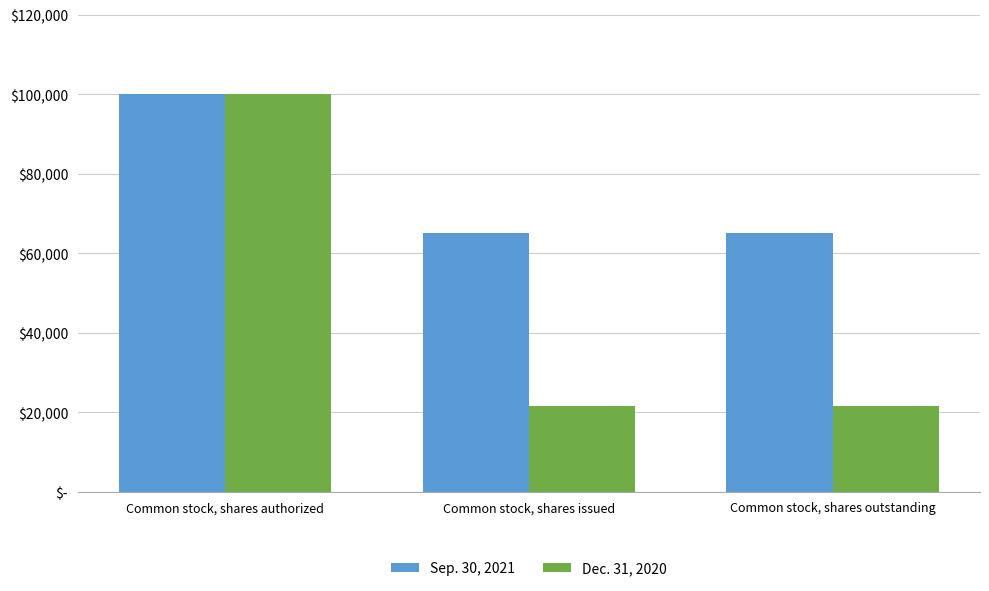

Are the bars grouped side by side (vs. stacked)?

Yes